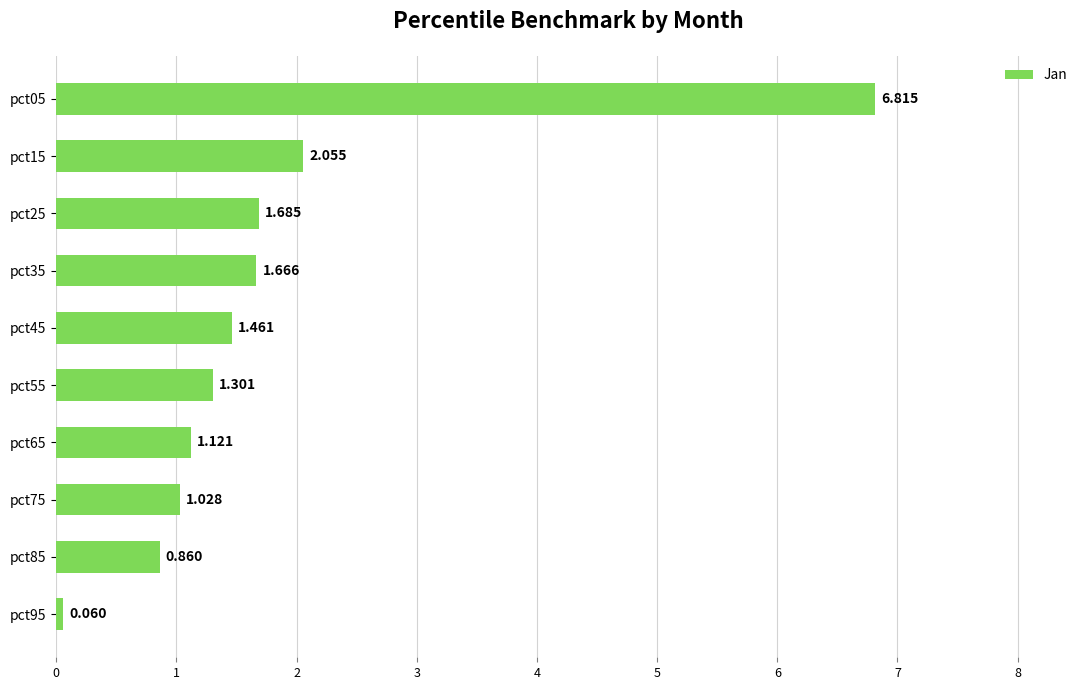

List the labels in order of value, largest first.

pct05, pct15, pct25, pct35, pct45, pct55, pct65, pct75, pct85, pct95